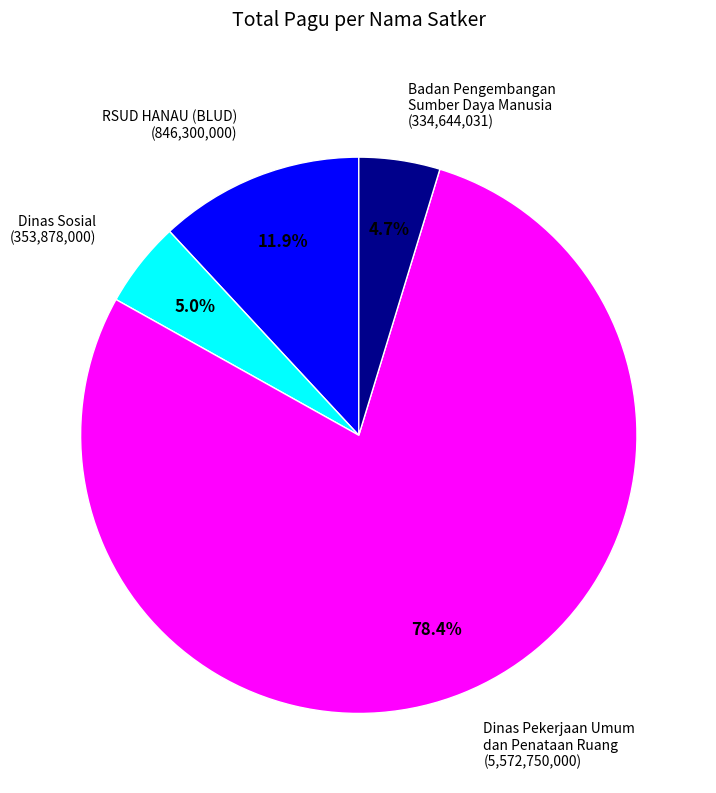

Which slice is the largest?

Dinas Pekerjaan Umum dan Penataan Ruang